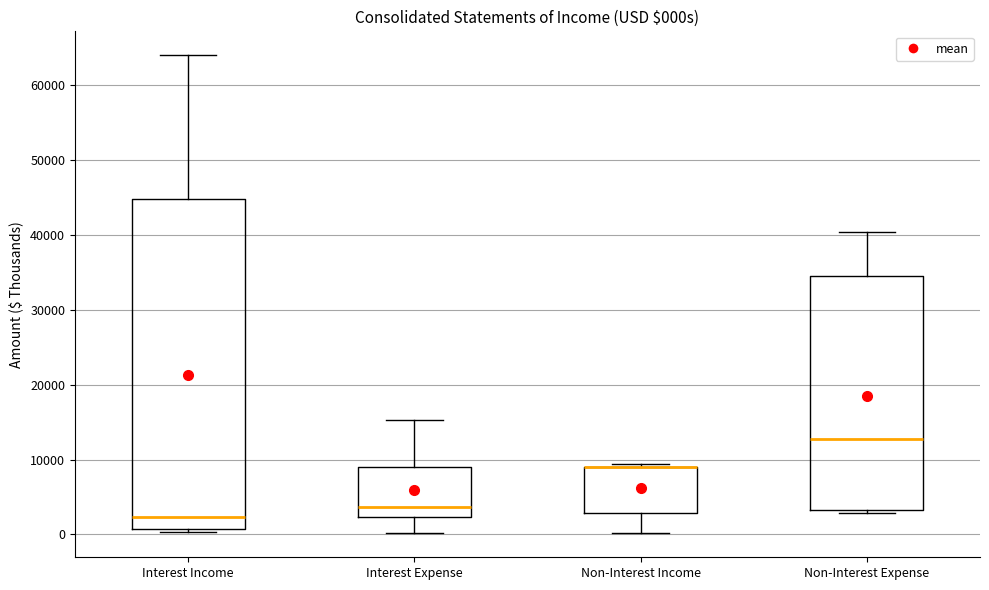

Reading left to right, transcribe this box plot: for each box, give where its median line is, the range the box spans, and where its two whiskers end, as read against the y-axis. The values are not printed on the chart, so give them approximately, as read against the axis.

Interest Income: median 2000, box 1000 to 45000, whiskers 0 to 64000
Interest Expense: median 4000, box 2000 to 9000, whiskers 0 to 15000
Non-Interest Income: median 9000 (drawn on the box's upper edge), box 3000 to 9000, whiskers 0 to 9000 (just above the box's upper edge)
Non-Interest Expense: median 13000, box 3000 to 34000, whiskers 3000 (just below the box's lower edge) to 40000